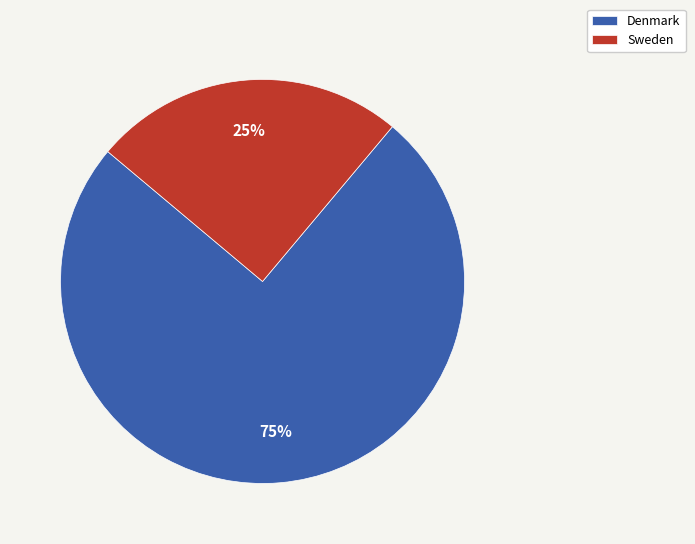

To the nearest percent, what is the difference between the Denmark and Sweden slice percentages?

50%